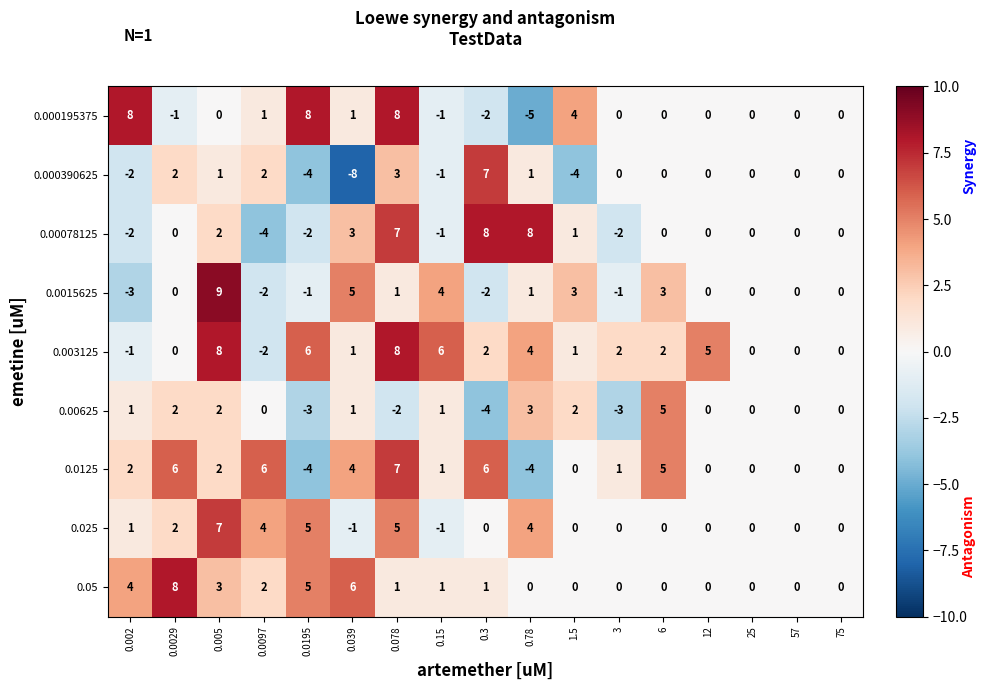

At which category is the sum across all series the highest?

0.078